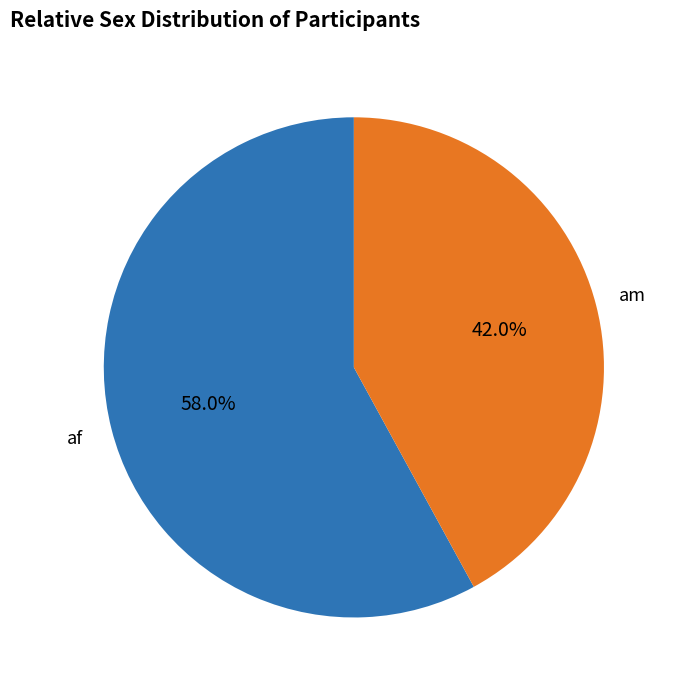

Does any single category account for the majority?

Yes